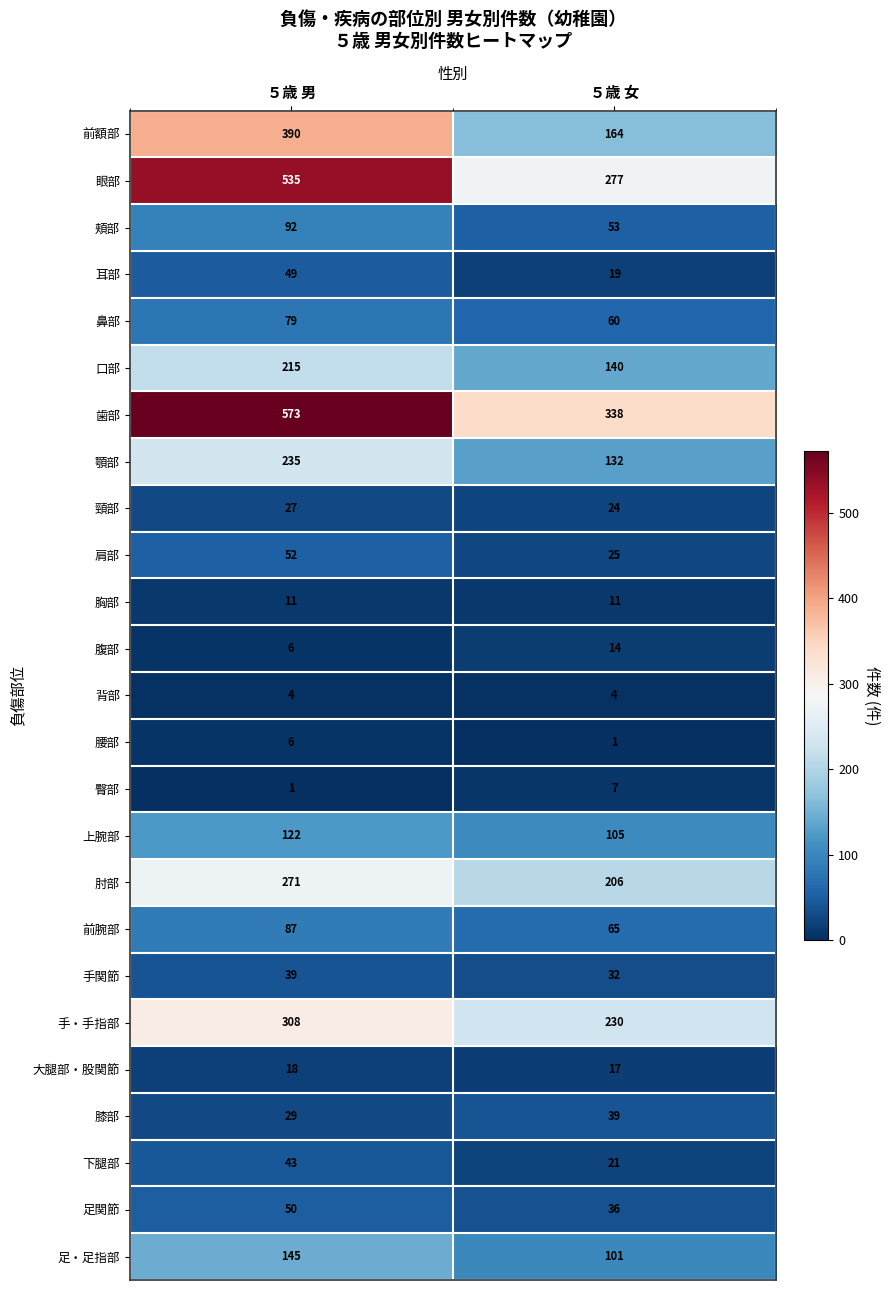

Where is 膝部 nearest to the value 34?

５歳 男